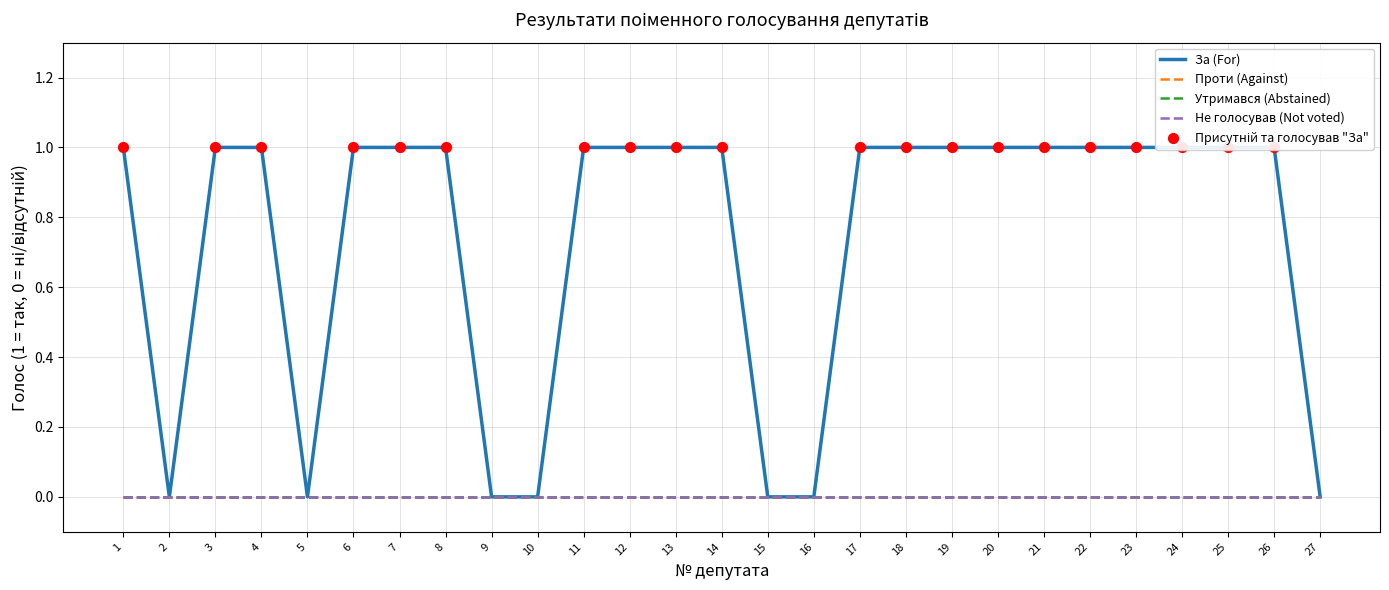

Which series reaches the maximum Y coordinate?

За (For)